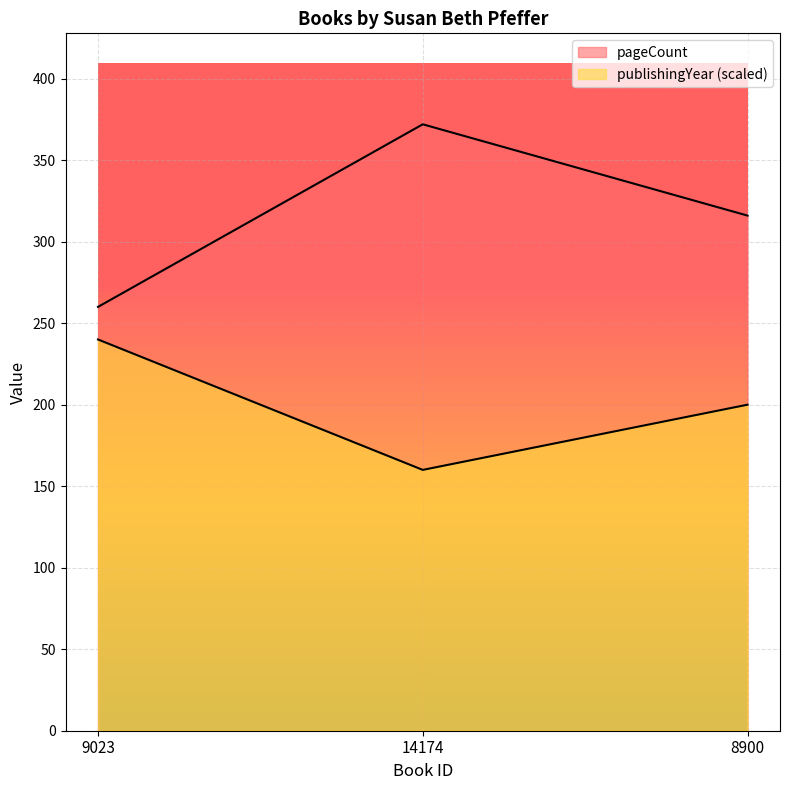

List the labels in order of pageCount value, smallest first.

9023, 8900, 14174